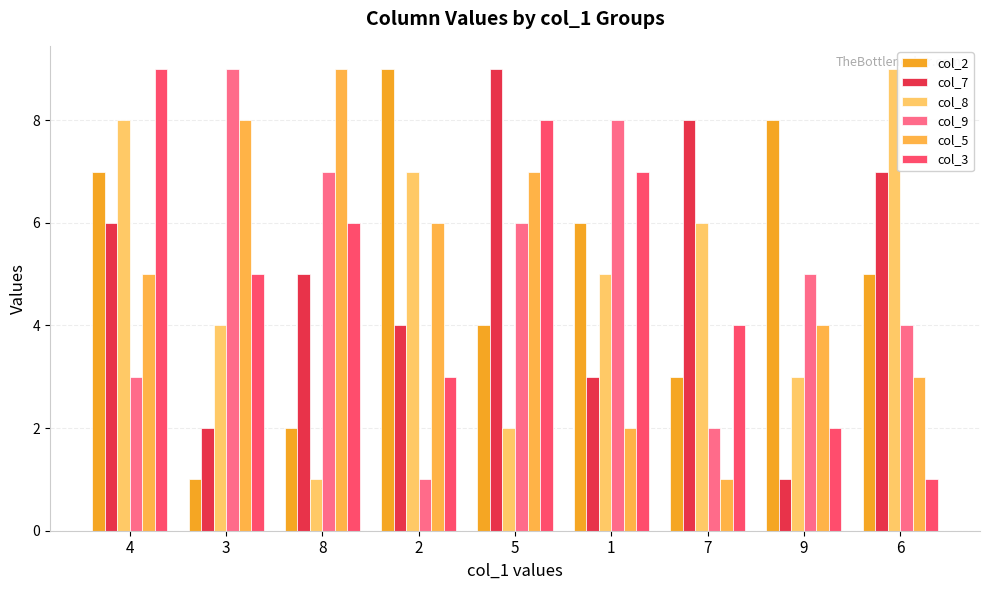

Reading left to right, list all the values displayed in this chart.

col_2: 4=7	3=1	8=2	2=9	5=4	1=6	7=3	9=8	6=5
col_7: 4=6	3=2	8=5	2=4	5=9	1=3	7=8	9=1	6=7
col_8: 4=8	3=4	8=1	2=7	5=2	1=5	7=6	9=3	6=9
col_9: 4=3	3=9	8=7	2=1	5=6	1=8	7=2	9=5	6=4
col_5: 4=5	3=8	8=9	2=6	5=7	1=2	7=1	9=4	6=3
col_3: 4=9	3=5	8=6	2=3	5=8	1=7	7=4	9=2	6=1